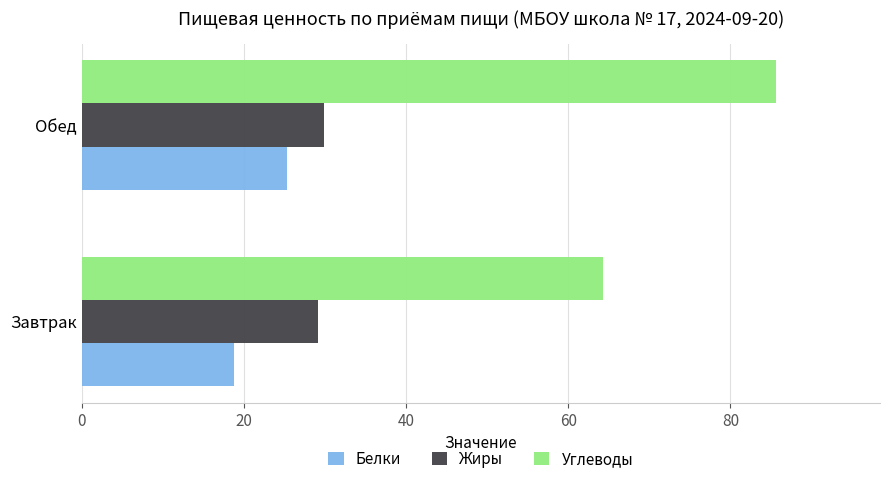

The Белки series shows 10.3 at Обед. True or false?

False